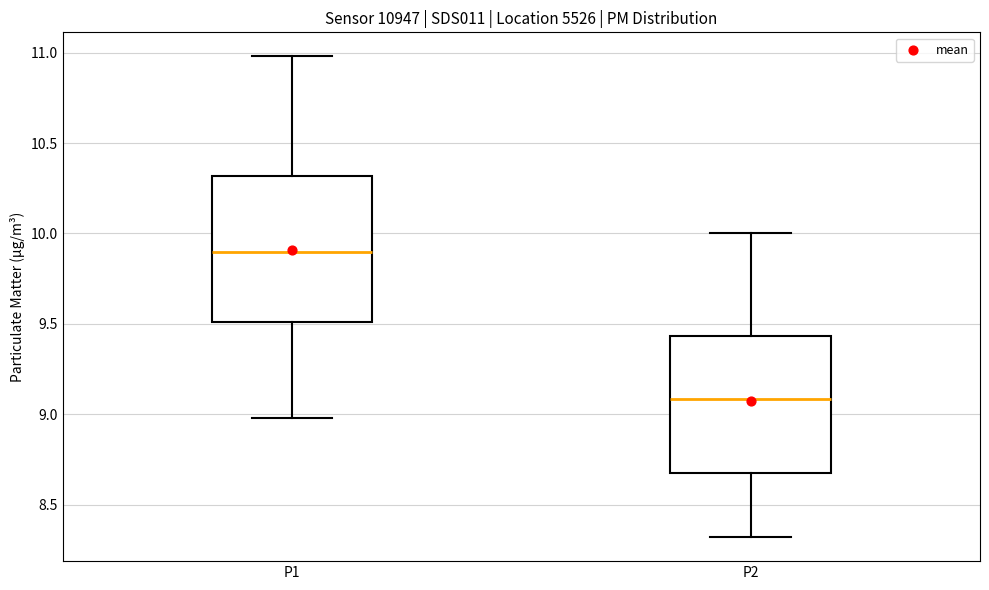

Where is the upper edge of the box for P1 on the y-axis? The values are not printed on the chart, so give them approximately, as read against the axis.

10.30